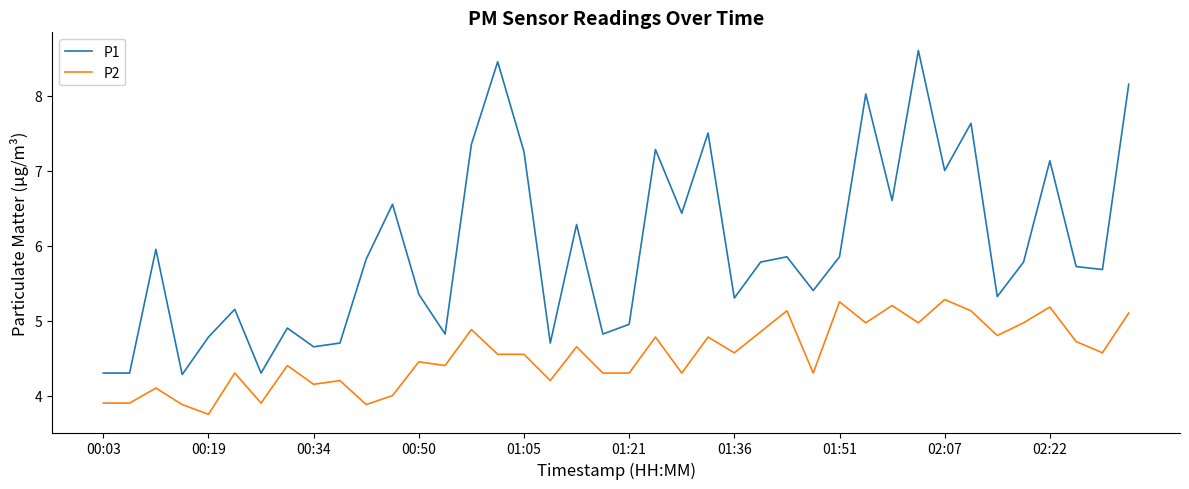

List the series in order of their overall mean, lowest first.

P2, P1